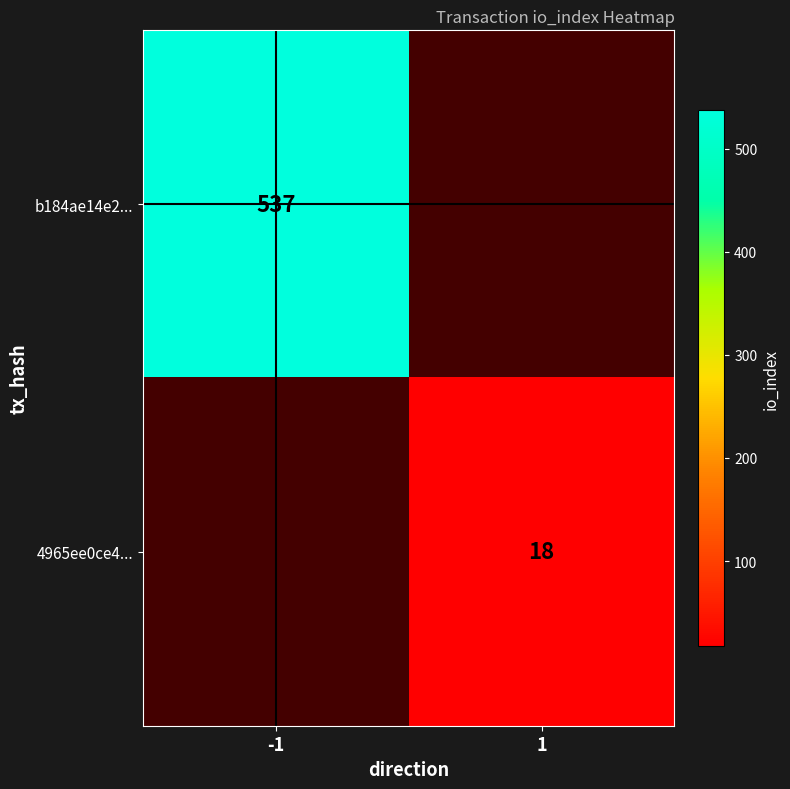

The b184ae14e2... series shows 884 at -1. True or false?

False